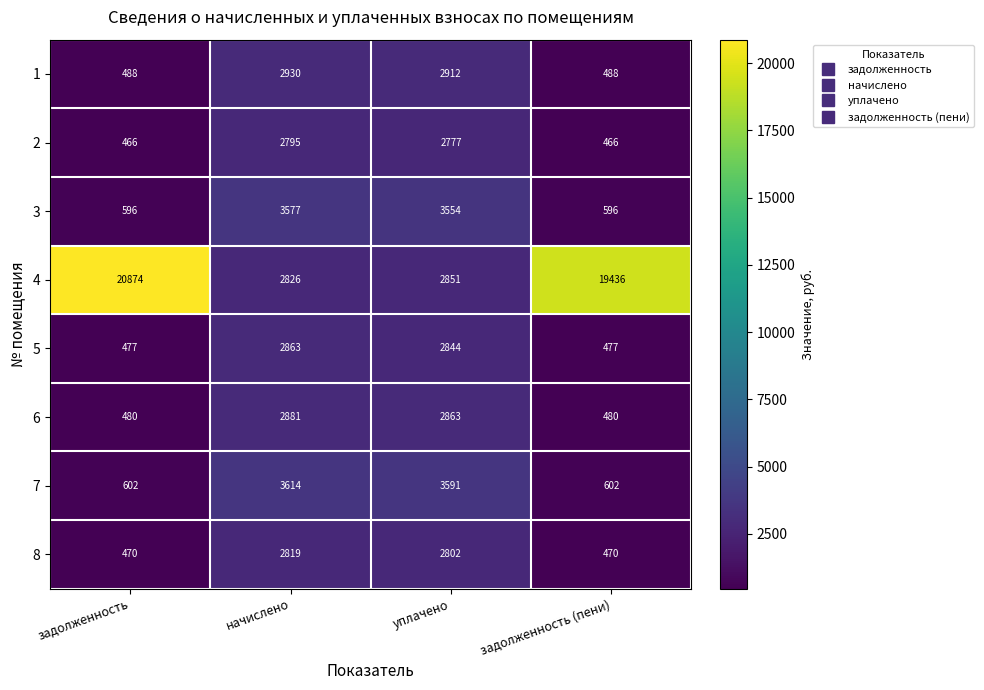

Rank the series by their maximum value, from highest to lowest.

4, 7, 3, 1, 6, 5, 8, 2